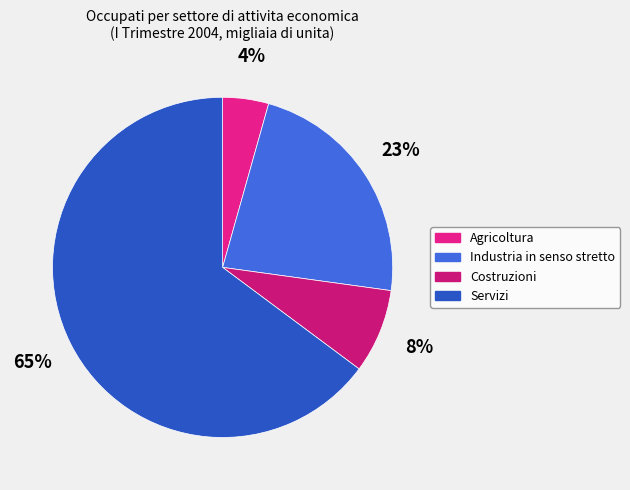

Which has a higher value, Costruzioni or Agricoltura?

Costruzioni